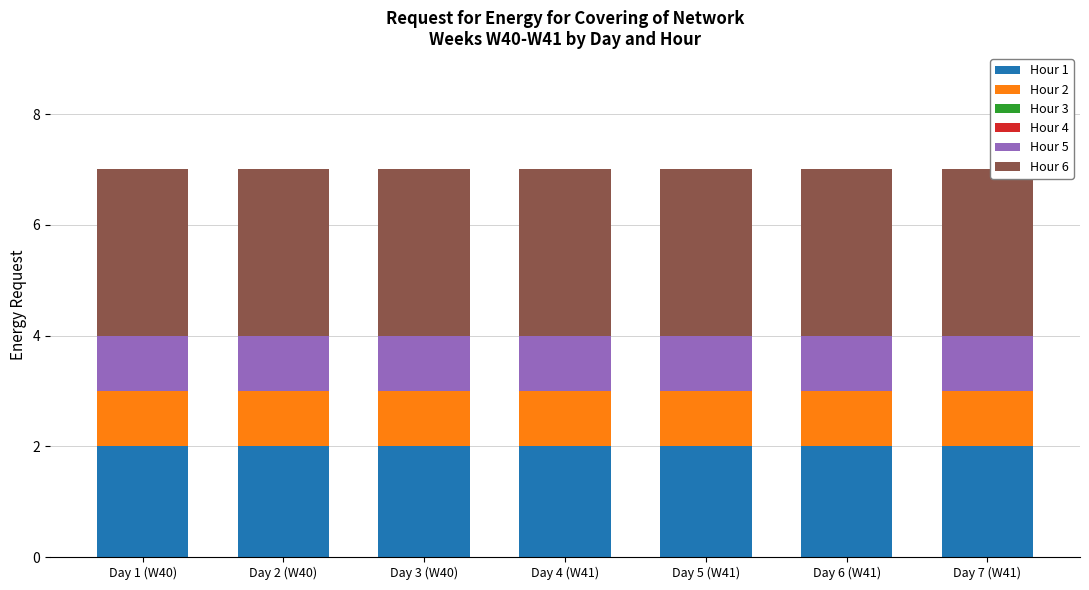

What is the total value across all series at Day 4 (W41)?

7